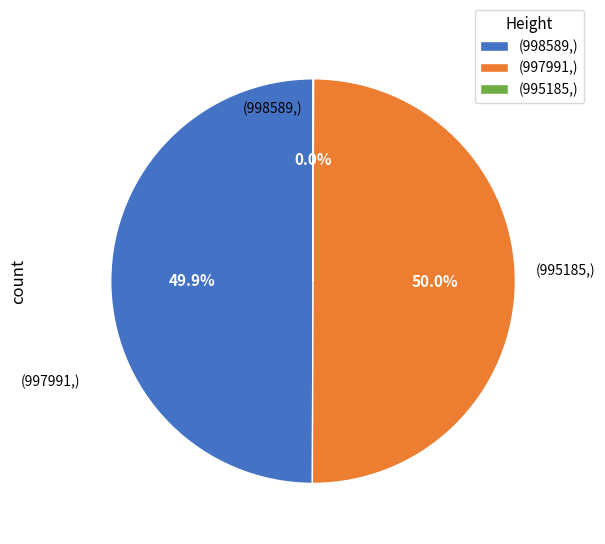

To the nearest percent, what is the average slice percentage?

33%